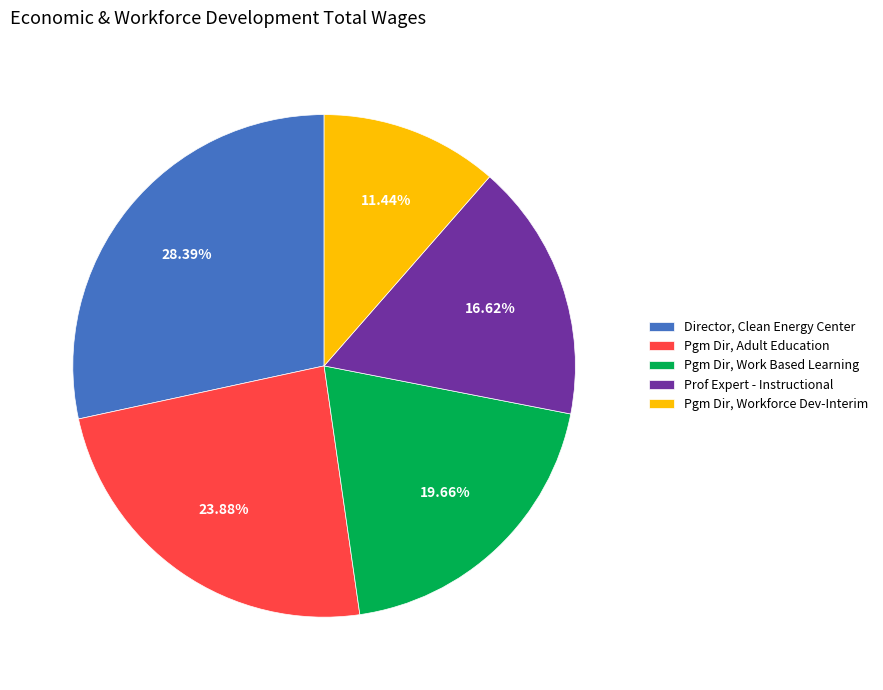

Is it true that Director, Clean Energy Center is 34% of the pie?

False